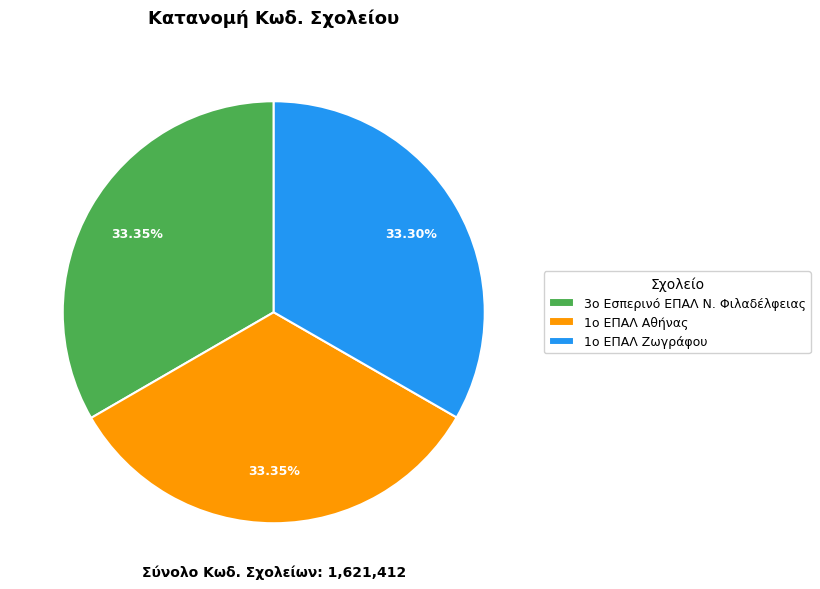

Is the sum of 3ο Εσπερινό ΕΠΑΛ Ν. Φιλαδέλφειας and 1ο ΕΠΑΛ Ζωγράφου greater than half?

Yes